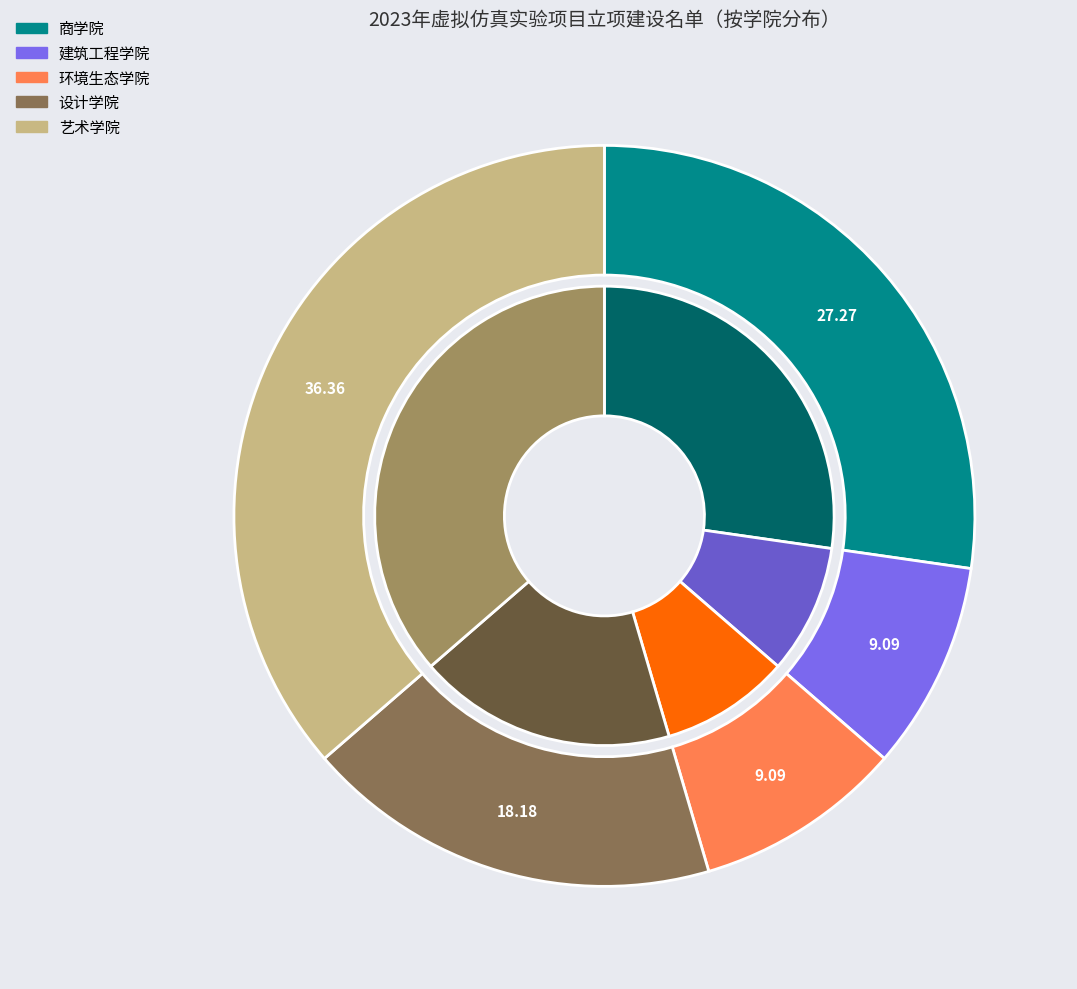

Approximately how many times larger is the value at 建筑工程学院 compared to 环境生态学院?

1.0